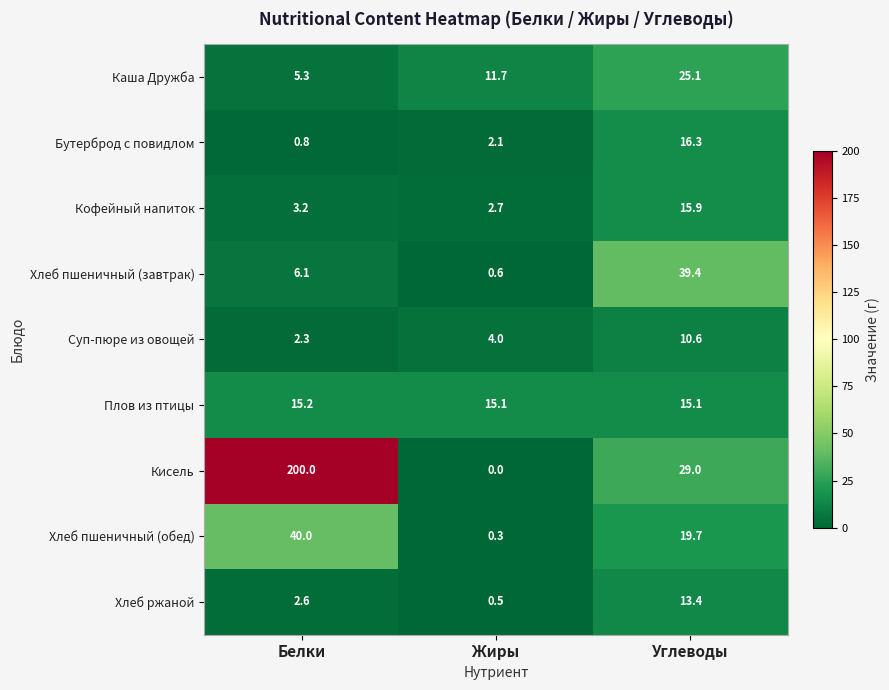

Is it true that Хлеб пшеничный (обед) equals 19.7 at Углеводы?

True